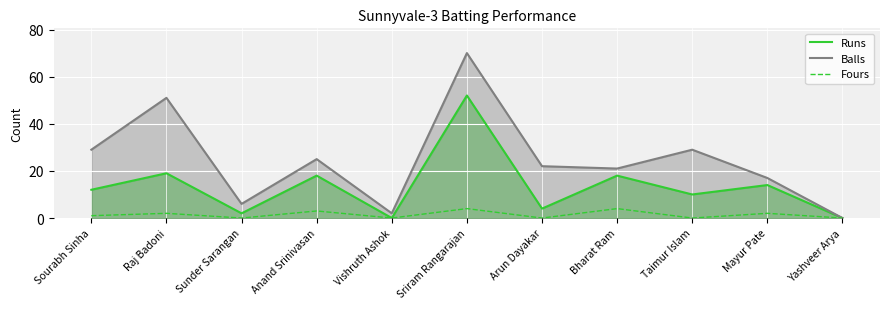

True or false: Runs has more than 0 interior local peaks.

True